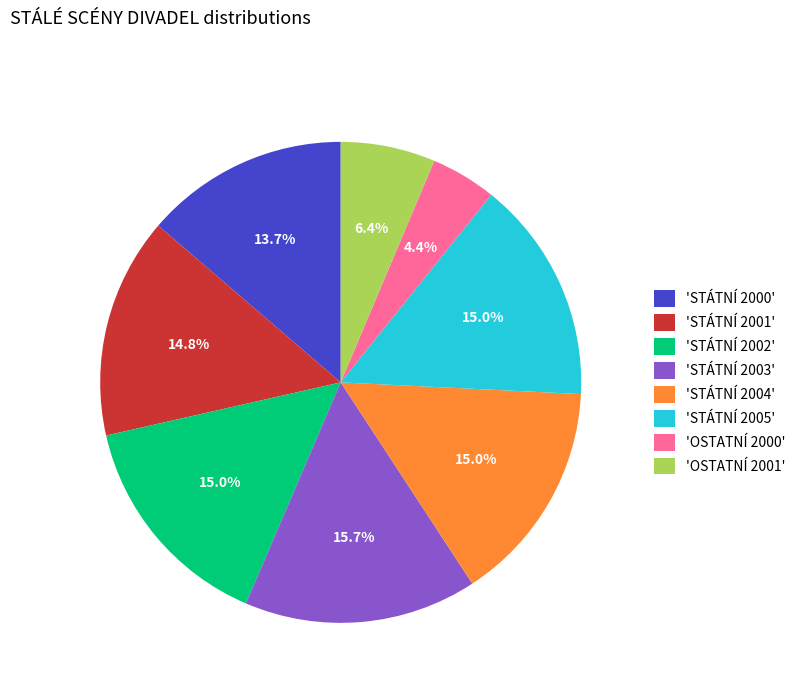

Which slice is the smallest?

'OSTATNÍ 2000'